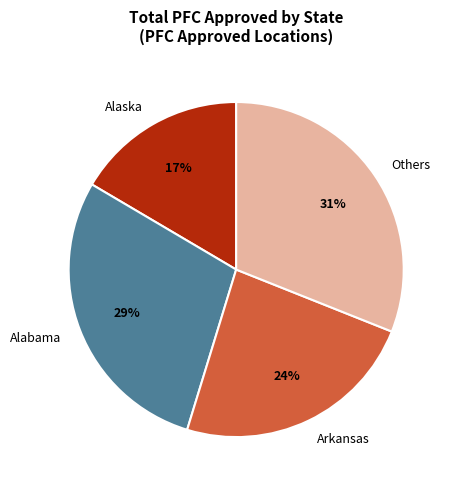

Count the number of slices in the pie.

4